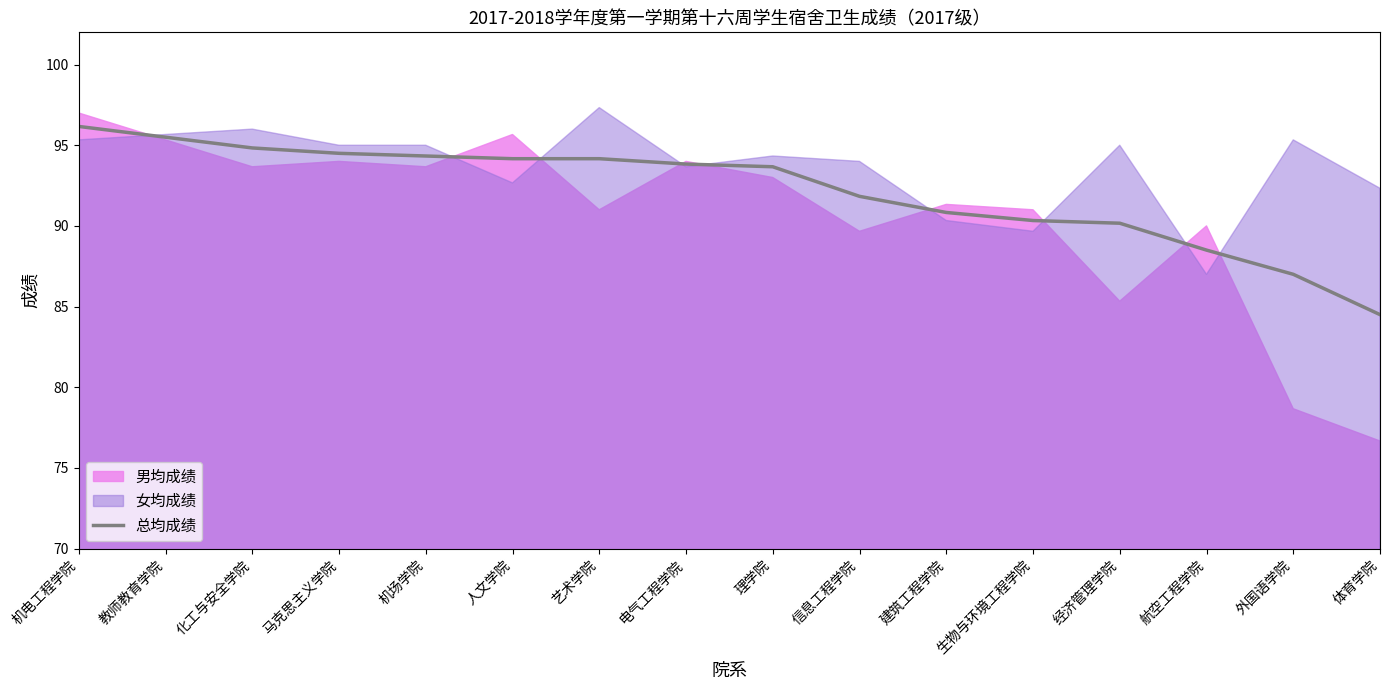

Between 建筑工程学院 and 生物与环境工程学院, which is larger?

建筑工程学院